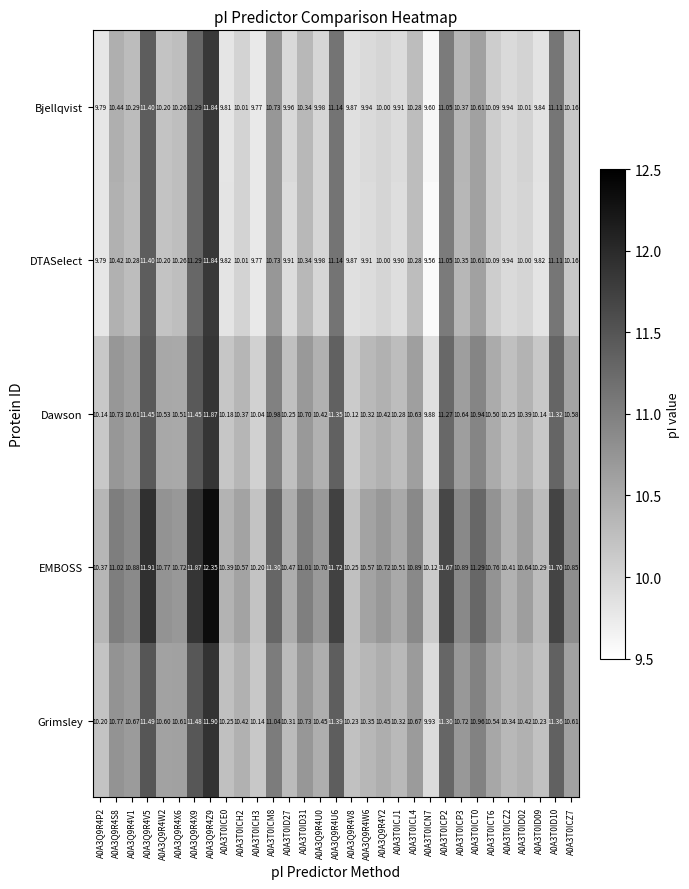

Which series has the largest total across all categories?

EMBOSS